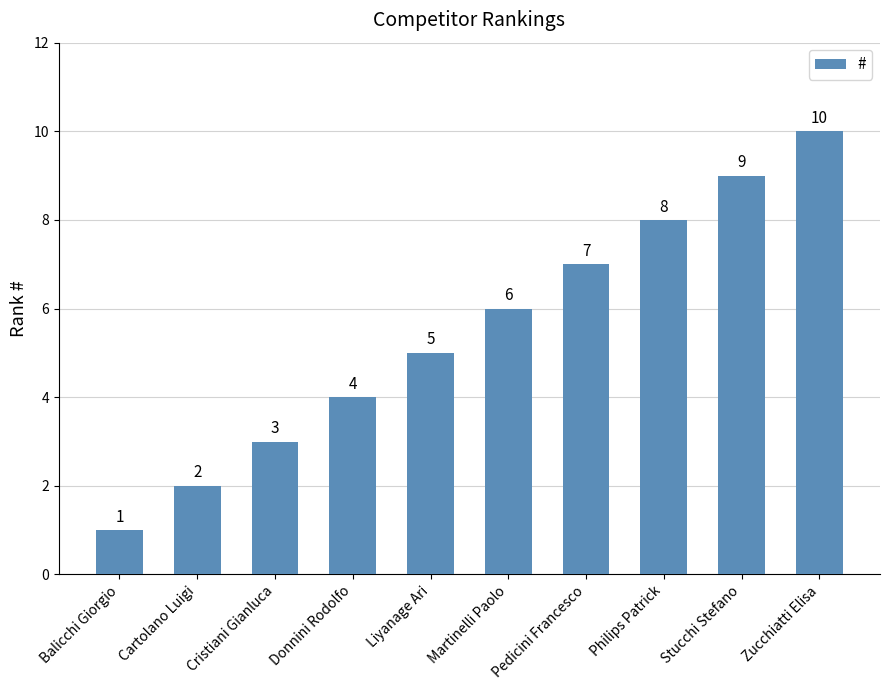

Reading left to right, what are all the values shown in this chart?

1	2	3	4	5	6	7	8	9	10